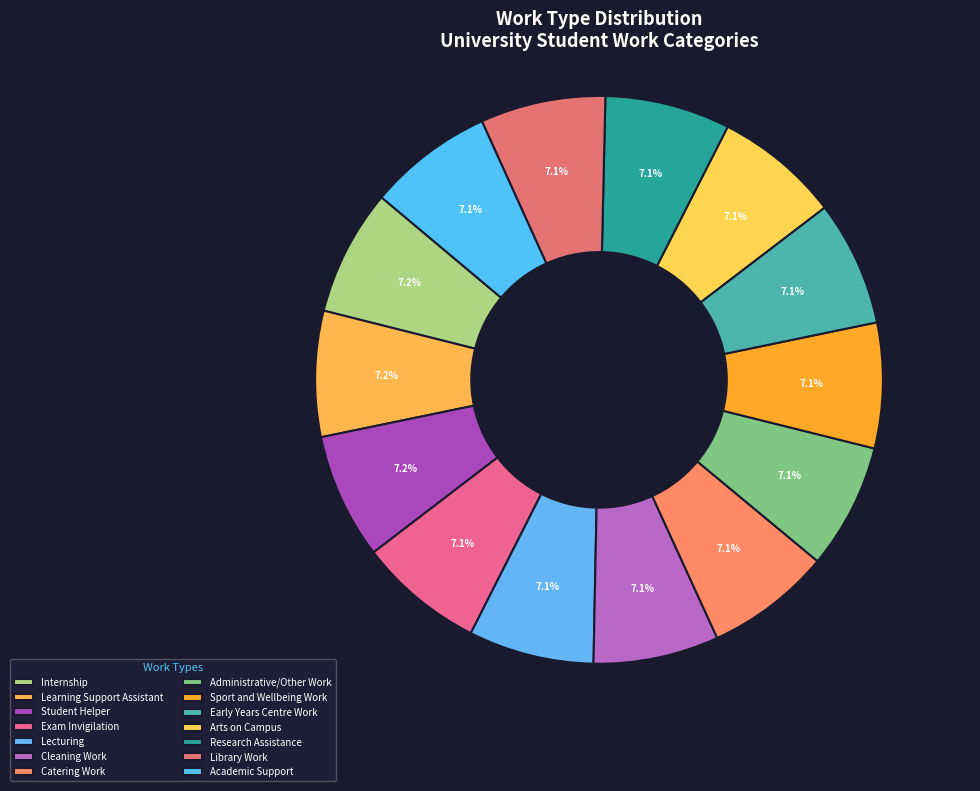

Is the sum of Sport and Wellbeing Work and Internship greater than half?

No